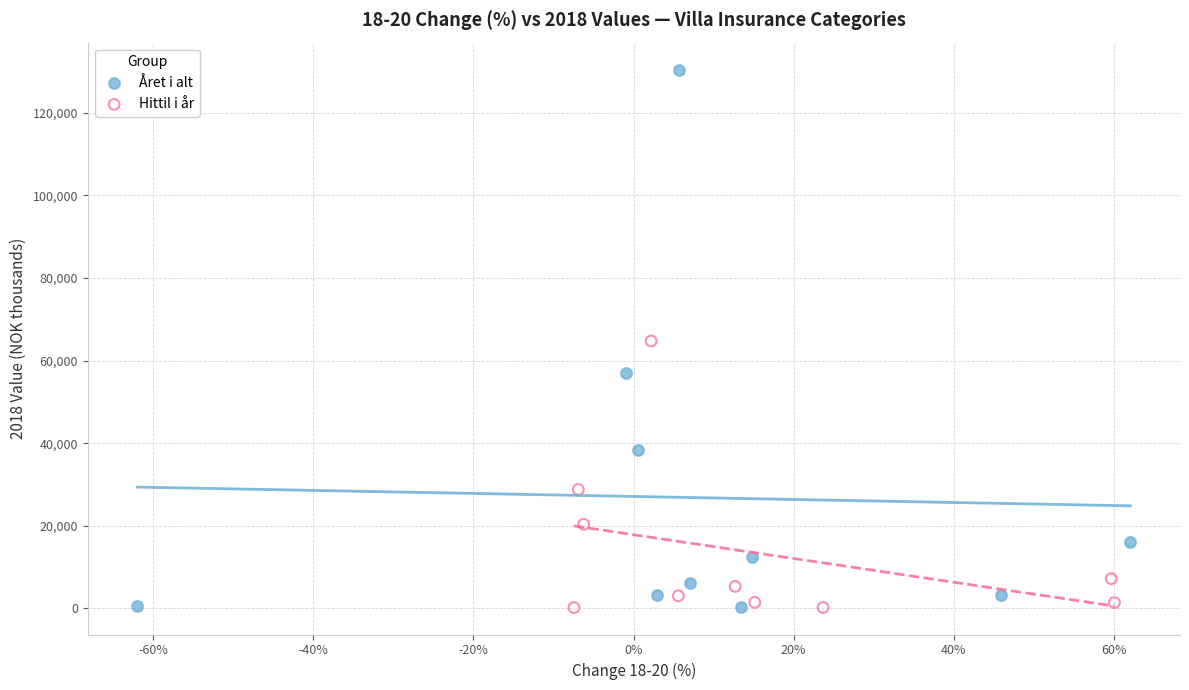

Which series has the largest Y range (max minus min)?

Året i alt